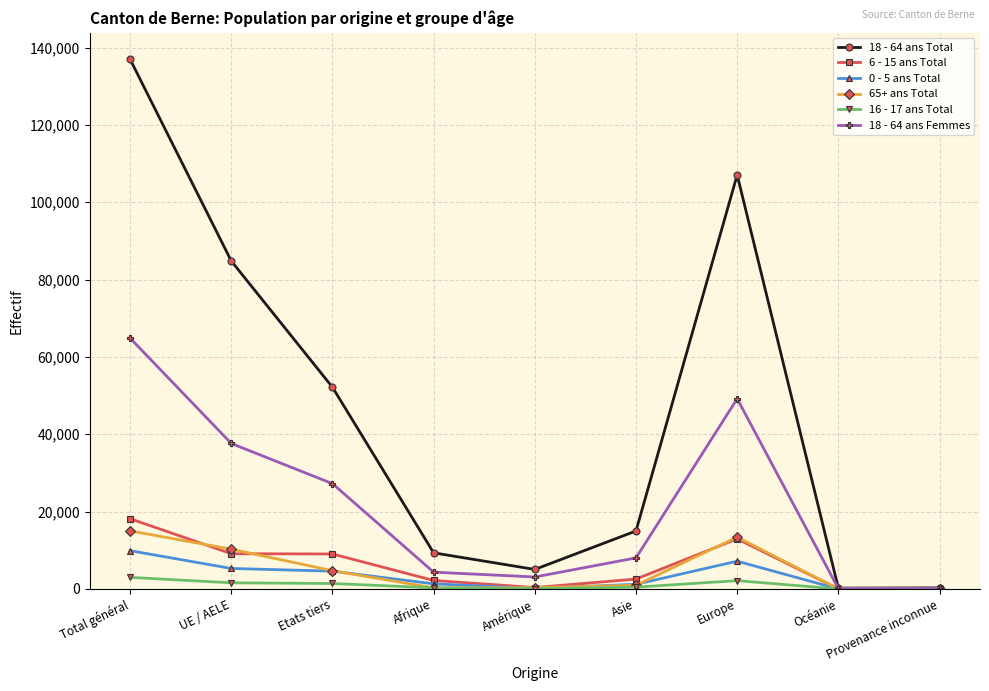

Which series has the largest total across all categories?

18 - 64 ans Total